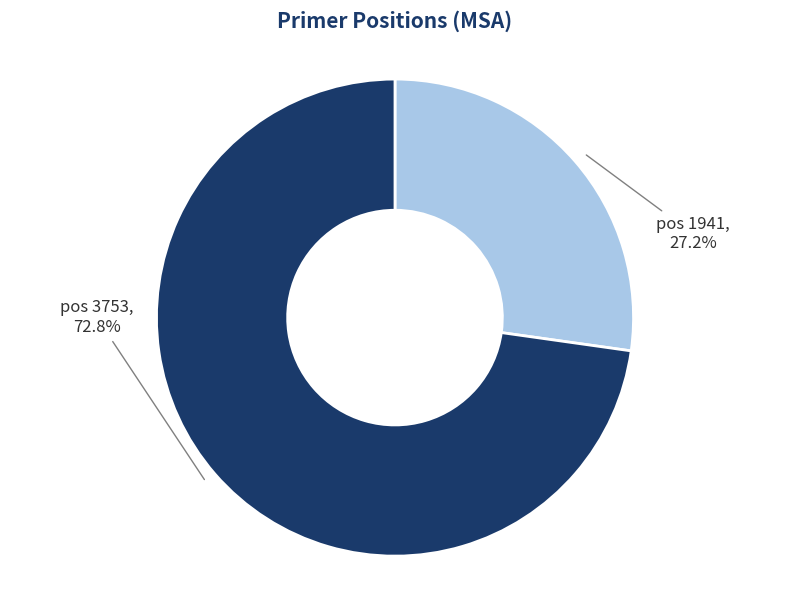

How many segments does this pie chart have?

2